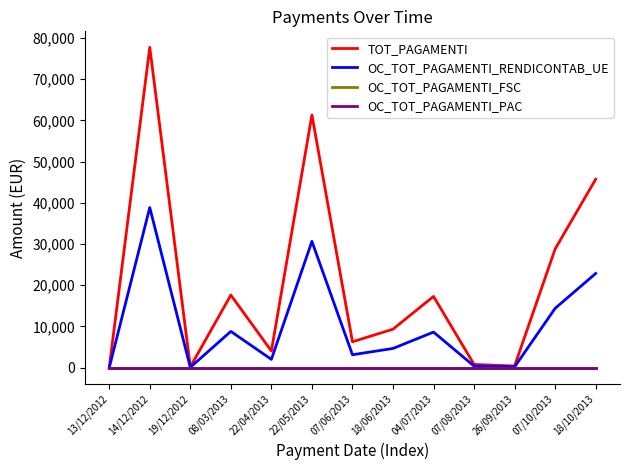

Reading left to right, extract all data points from this chart.

TOT_PAGAMENTI: 13/12/2012=0.0	14/12/2012=77691.9	19/12/2012=202.7	08/03/2013=17617.6	22/04/2013=4060.0	22/05/2013=61286.2	07/06/2013=6292.0	18/06/2013=9350.0	04/07/2013=17293.1	07/08/2013=800.0	26/09/2013=422.8	07/10/2013=28804.7	18/10/2013=45707.1
OC_TOT_PAGAMENTI_RENDICONTAB_UE: 13/12/2012=0.0	14/12/2012=38846.0	19/12/2012=101.3	08/03/2013=8808.8	22/04/2013=2030.0	22/05/2013=30643.1	07/06/2013=3146.0	18/06/2013=4675.0	04/07/2013=8646.5	07/08/2013=400.0	26/09/2013=211.4	07/10/2013=14402.3	18/10/2013=22853.5
OC_TOT_PAGAMENTI_FSC: 13/12/2012=0.0	14/12/2012=0.0	19/12/2012=0.0	08/03/2013=0.0	22/04/2013=0.0	22/05/2013=0.0	07/06/2013=0.0	18/06/2013=0.0	04/07/2013=0.0	07/08/2013=0.0	26/09/2013=0.0	07/10/2013=0.0	18/10/2013=0.0
OC_TOT_PAGAMENTI_PAC: 13/12/2012=0.0	14/12/2012=0.0	19/12/2012=0.0	08/03/2013=0.0	22/04/2013=0.0	22/05/2013=0.0	07/06/2013=0.0	18/06/2013=0.0	04/07/2013=0.0	07/08/2013=0.0	26/09/2013=0.0	07/10/2013=0.0	18/10/2013=0.0